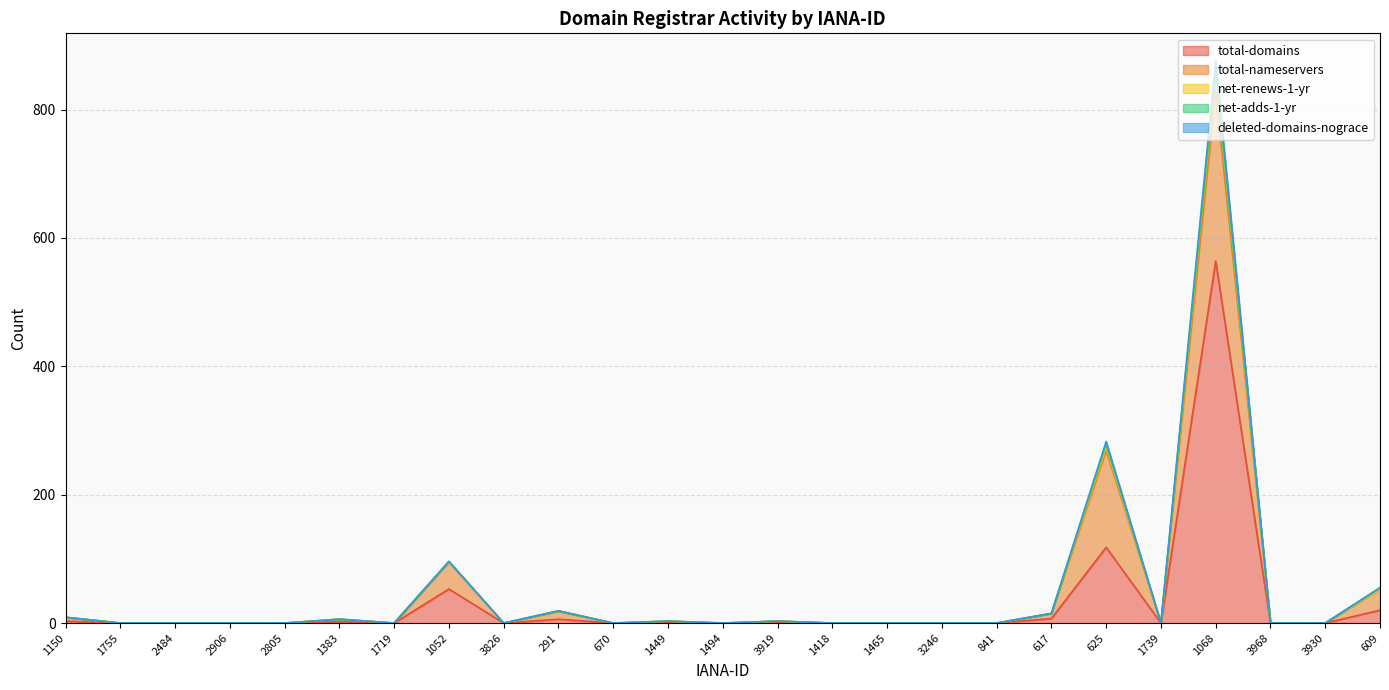

At which label is total-domains closest to 282?

625